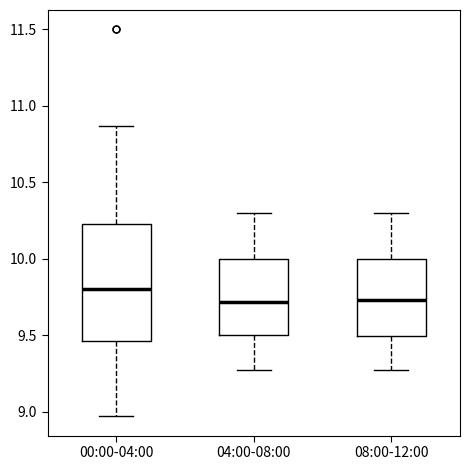

Reading left to right, transcribe this box plot: for each box, give where its median line is, the range the box spans, and where its two whiskers end, as read against the y-axis. The values are not printed on the chart, so give them approximately, as read against the axis.

00:00-04:00: median 9.80, box 9.45 to 10.25, whiskers 8.95 to 10.85
04:00-08:00: median 9.70, box 9.50 to 10.00, whiskers 9.25 to 10.30
08:00-12:00: median 9.75, box 9.50 to 10.00, whiskers 9.25 to 10.30